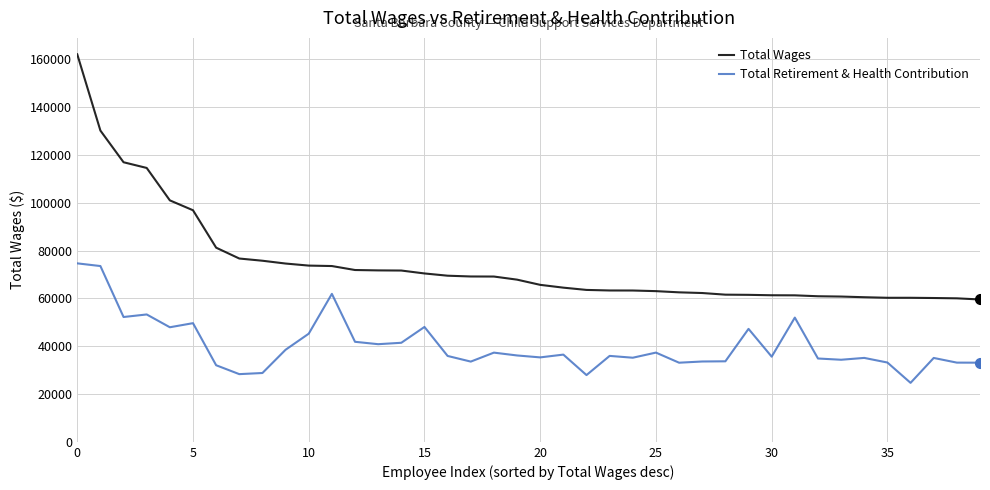

What is the minimum value for Total Wages?

59567